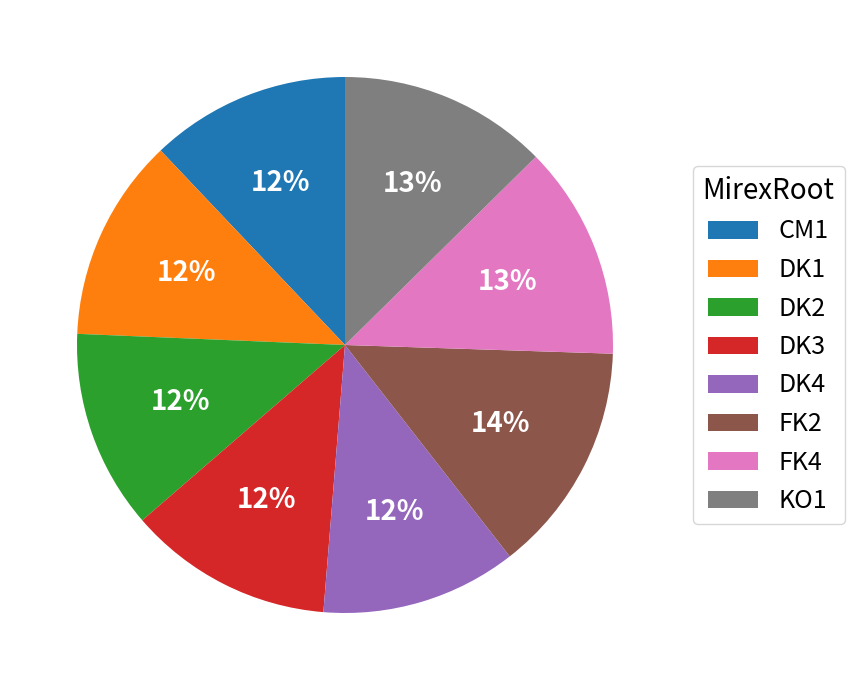

Approximately how many times larger is the value at FK4 compared to FK2?

0.9